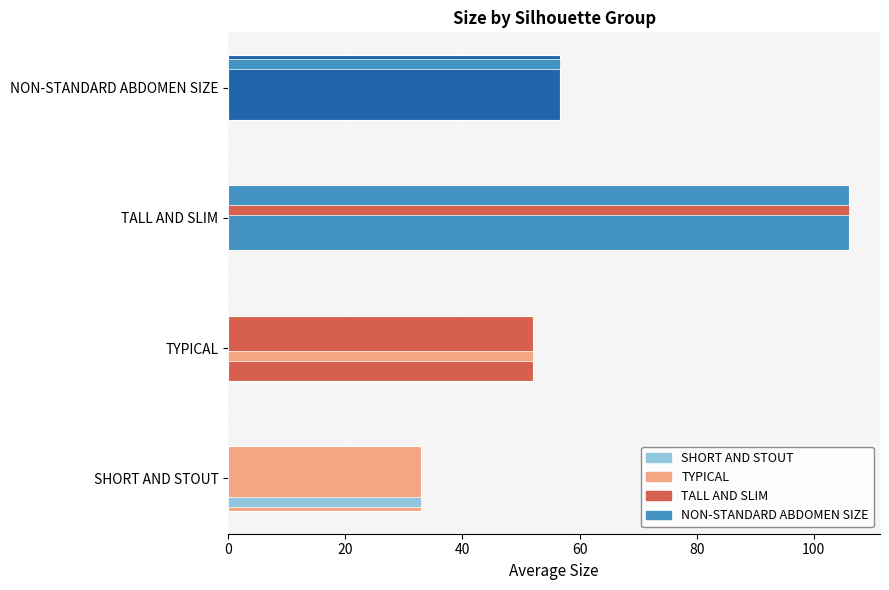

Approximately how many times larger is the value at TYPICAL compared to NON-STANDARD ABDOMEN SIZE?

0.9